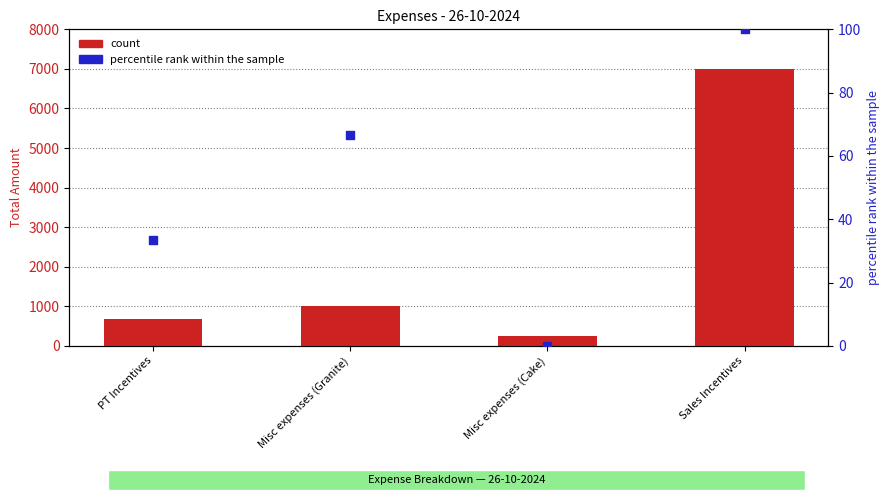

Which series has the largest total across all categories?

count